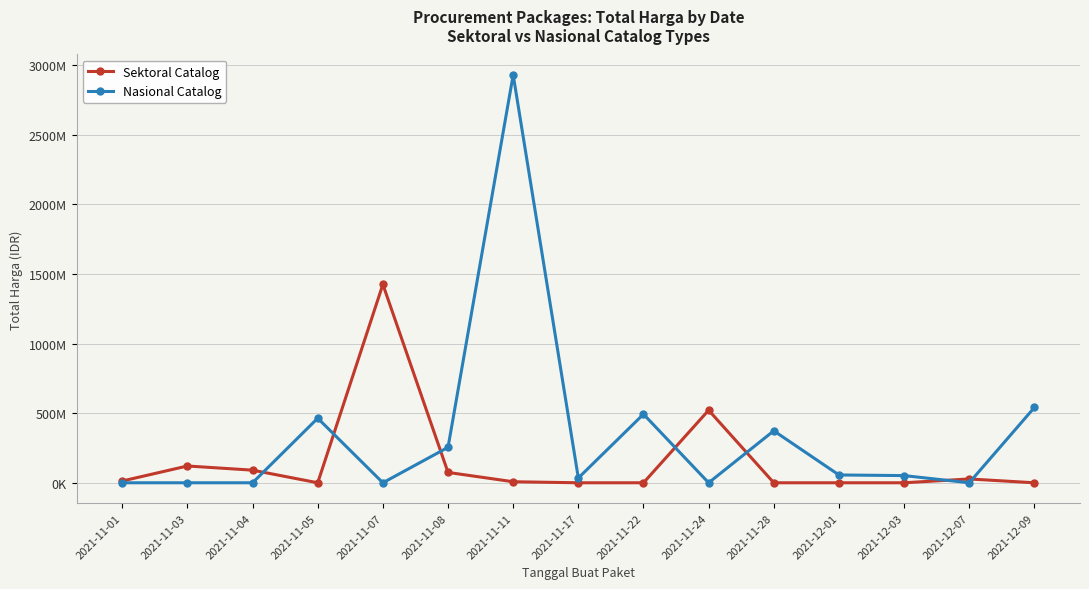

After their last crossing, which series has the higher values: Sektoral Catalog or Nasional Catalog?

Nasional Catalog